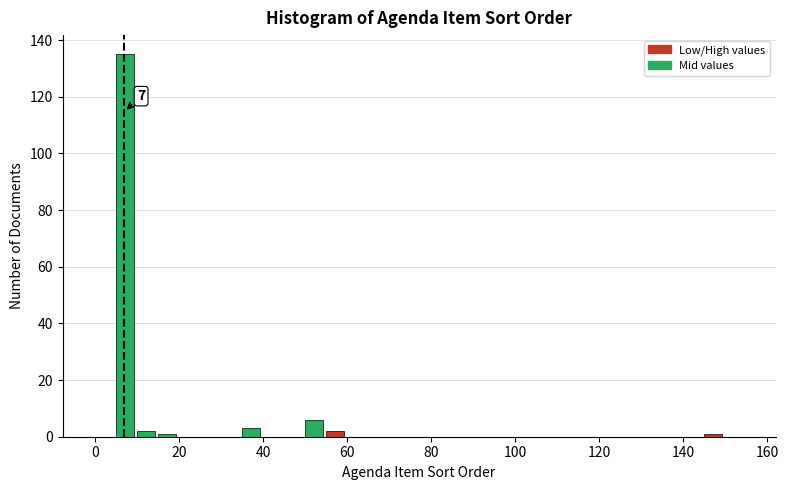

Around what value on the x-axis is the tallest bar? Give the approximate position of its centre, as read against the axis.

8